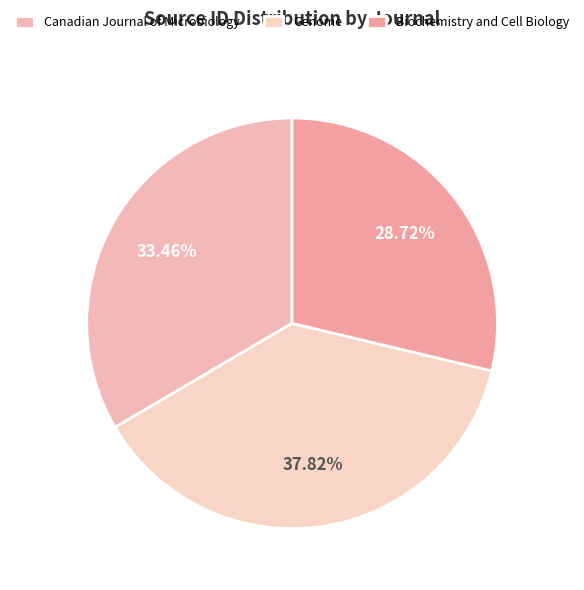

To the nearest percent, what portion does Canadian Journal of Microbiology represent?

33%